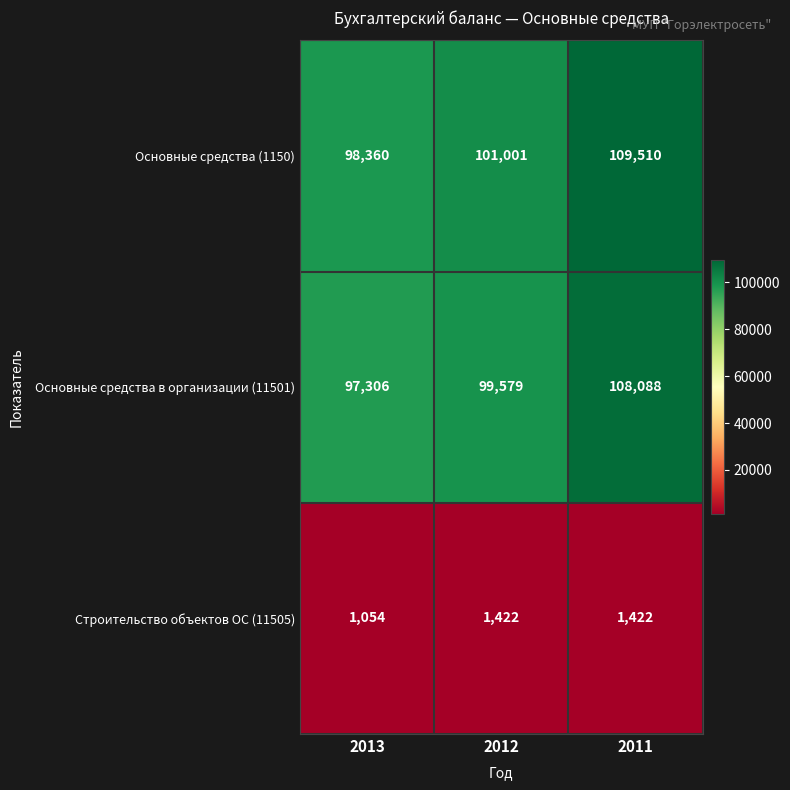

Which series changed the most between 2013 and 2011?

Основные средства (1150)